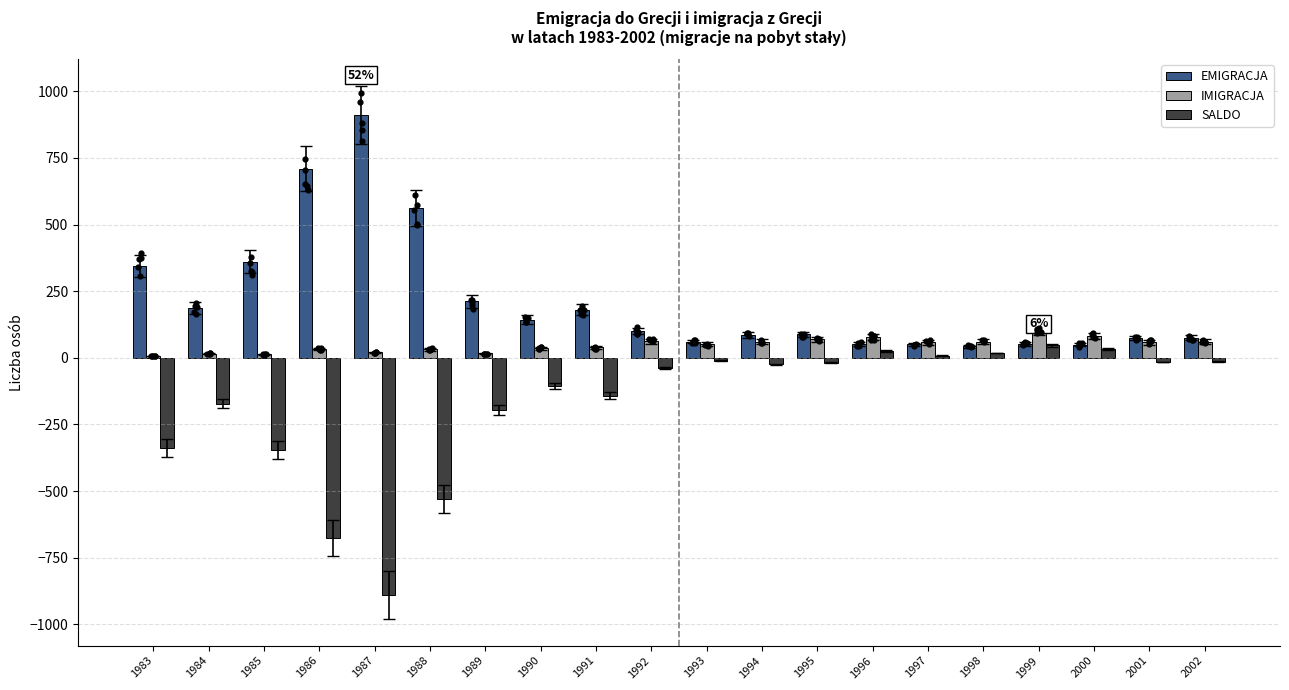

What are all the series names shown in the legend?

EMIGRACJA, IMIGRACJA, SALDO